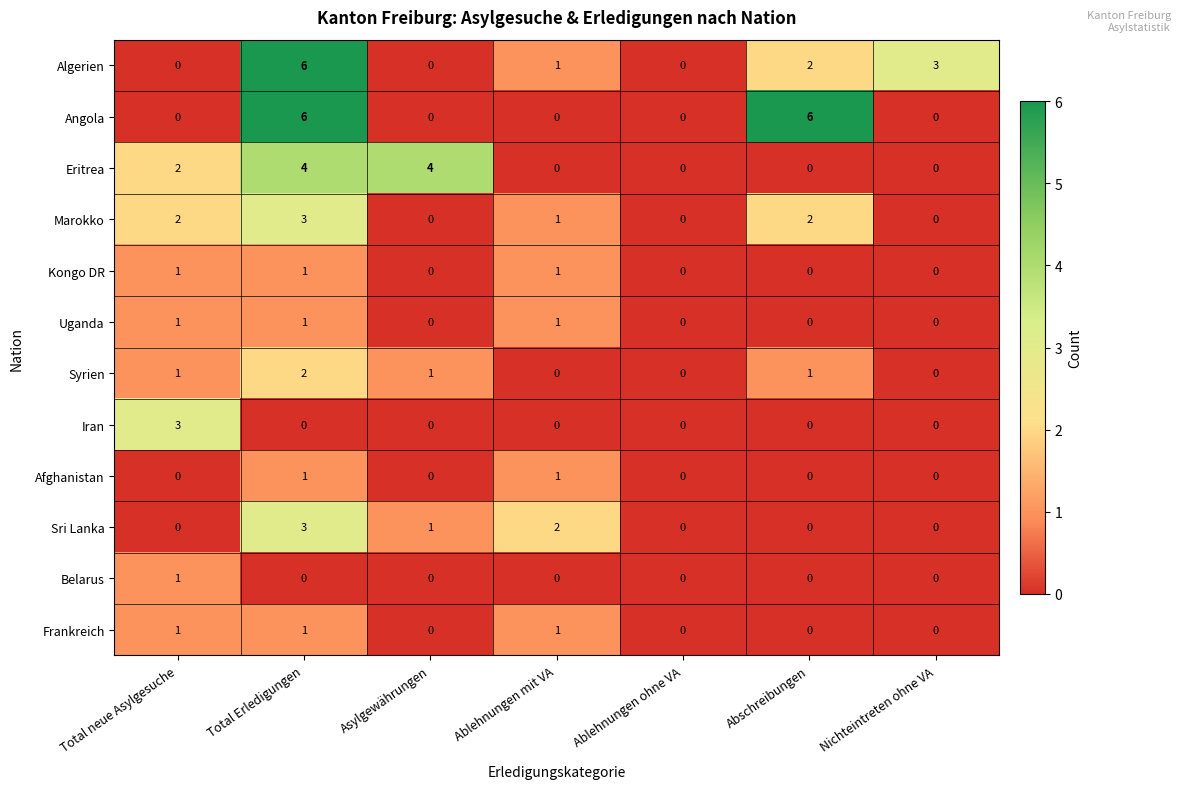

At which category is the sum across all series the highest?

Total Erledigungen